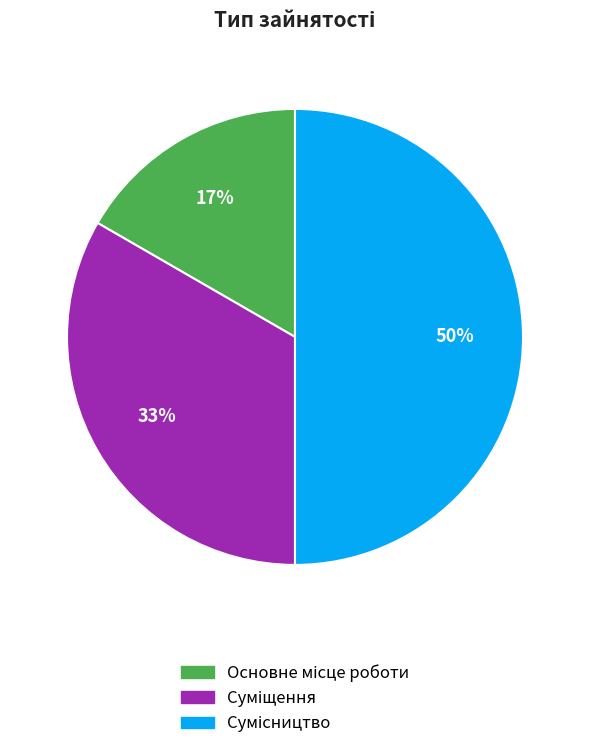

How many segments does this pie chart have?

3